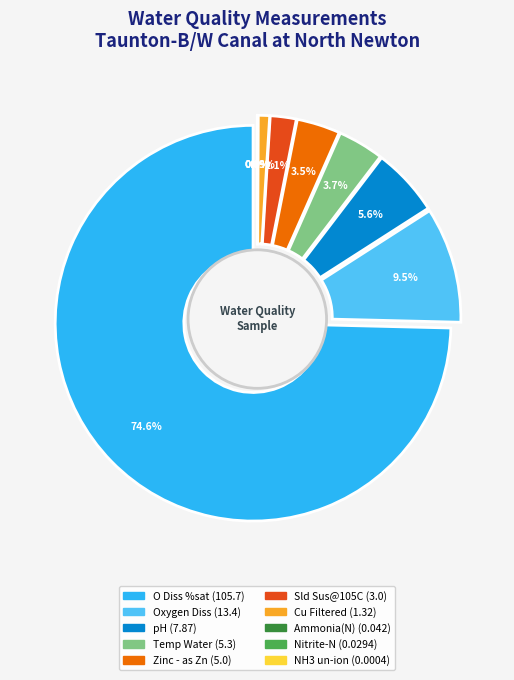

How many segments does this pie chart have?

10